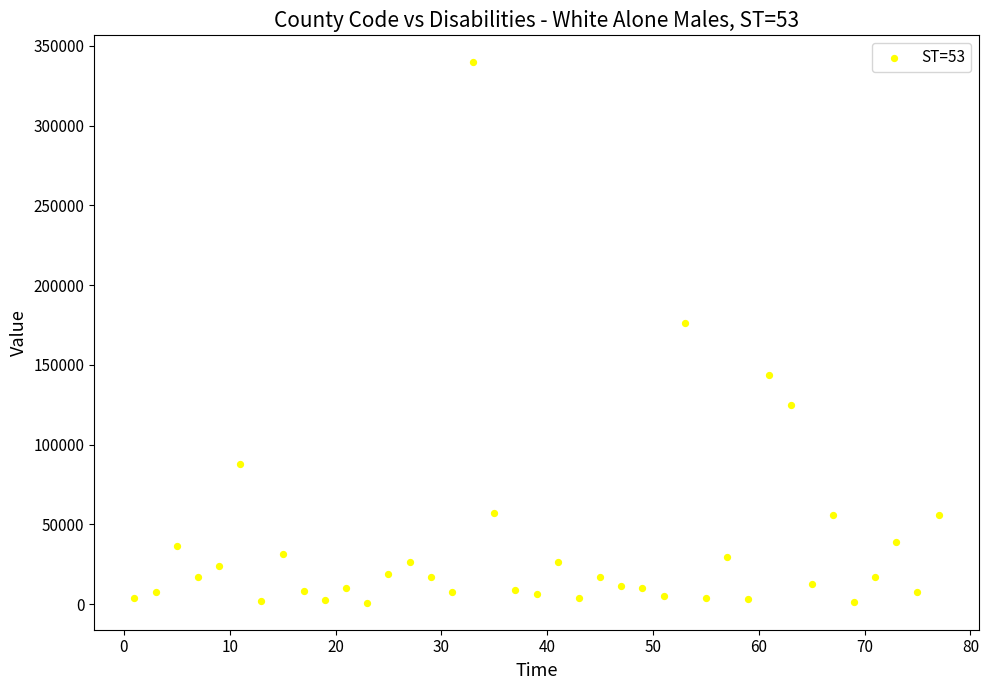

What is the range of Y values (max minus min)?

338838